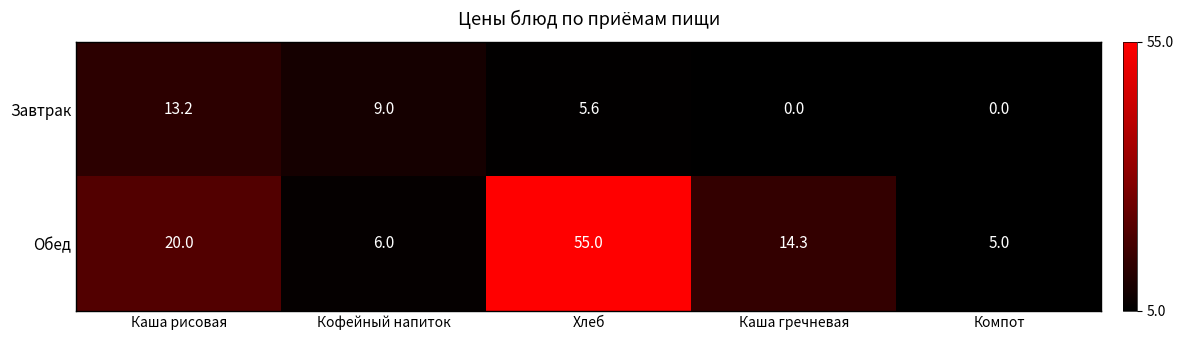

At which label does Обед first exceed 14?

Каша рисовая